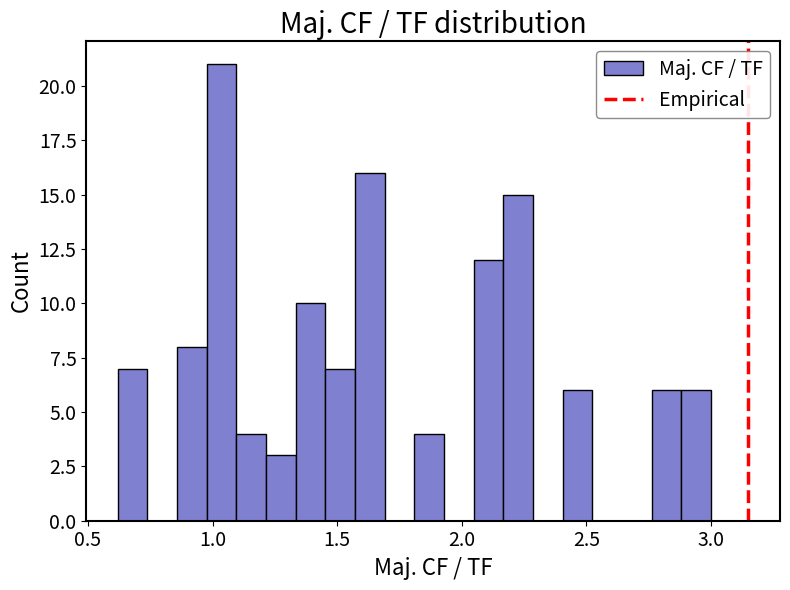

Read against the x-axis, roughly where is the centre of the tallest bar?

1.05